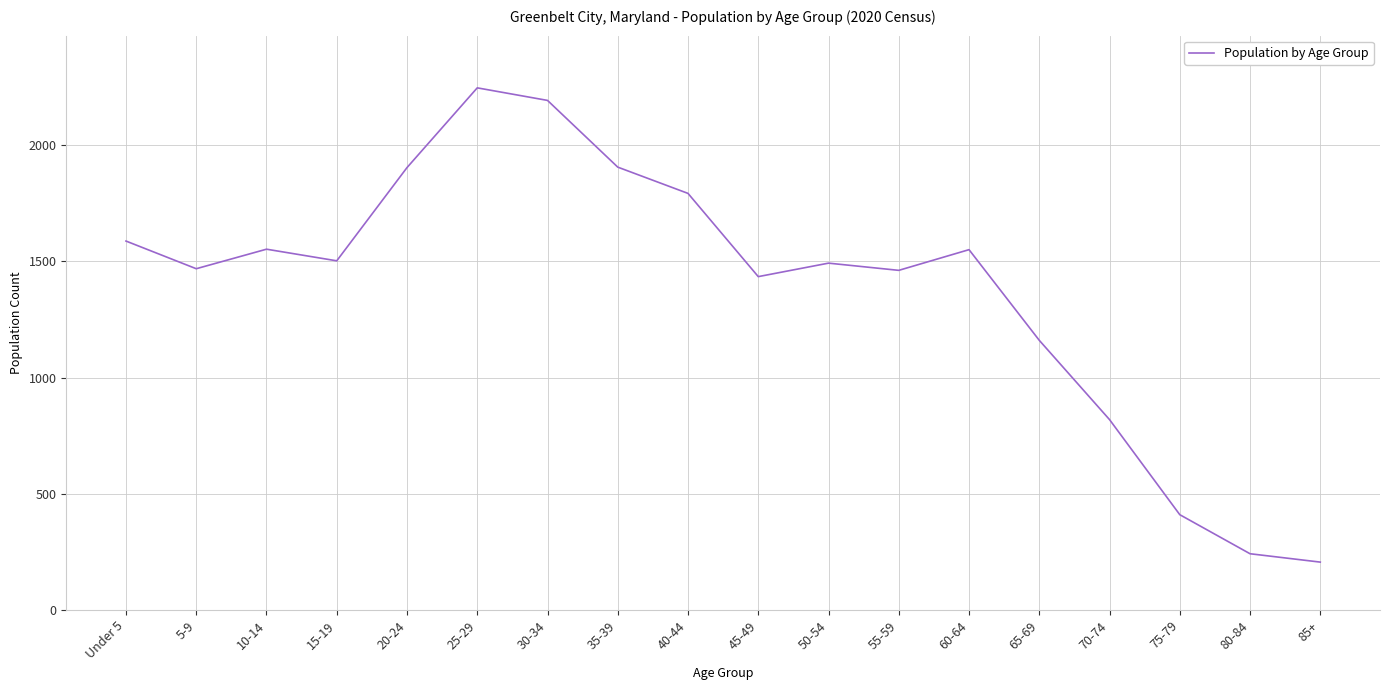

Which label corresponds to the largest value in the chart?

25-29